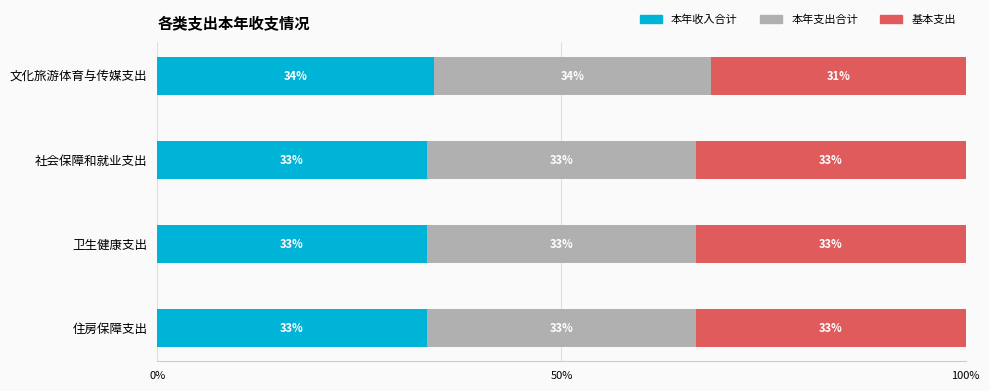

What are all the series names shown in the legend?

本年收入合计, 本年支出合计, 基本支出